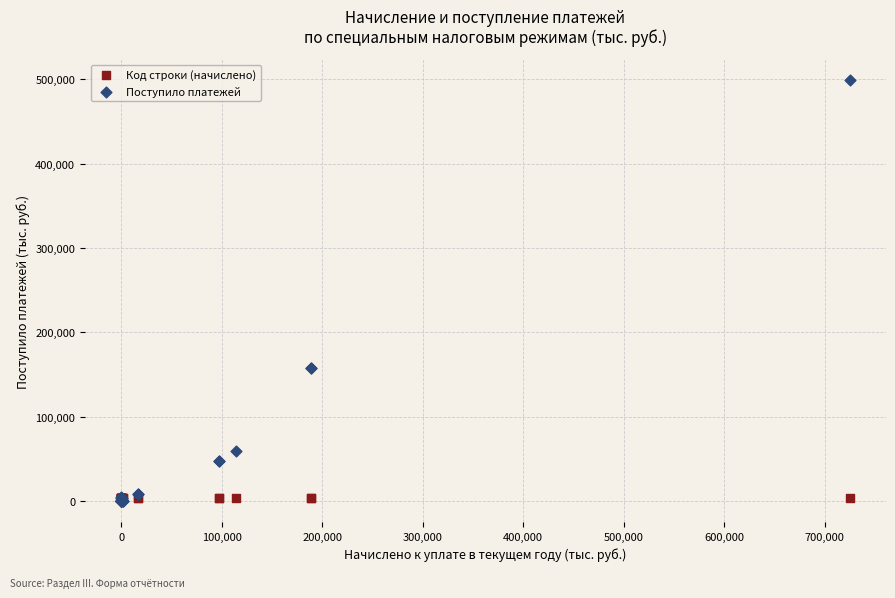

Which series contains the highest Y value?

Поступило платежей